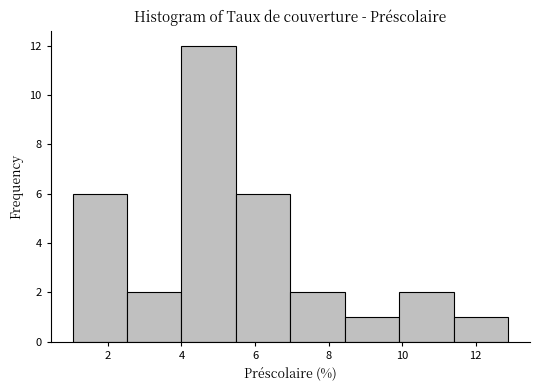

Reading left to right, list every bar in this chart as the range it spans on the x-axis followed by its height. Neither the bar edges nor the heights are printed on the chart, so give them approximately, as read against the axes.

1.0 to 2.6: 6
2.6 to 4.0: 2
4.0 to 5.4: 12
5.4 to 7.0: 6
7.0 to 8.4: 2
8.4 to 10.0: 1
10.0 to 11.4: 2
11.4 to 12.8: 1